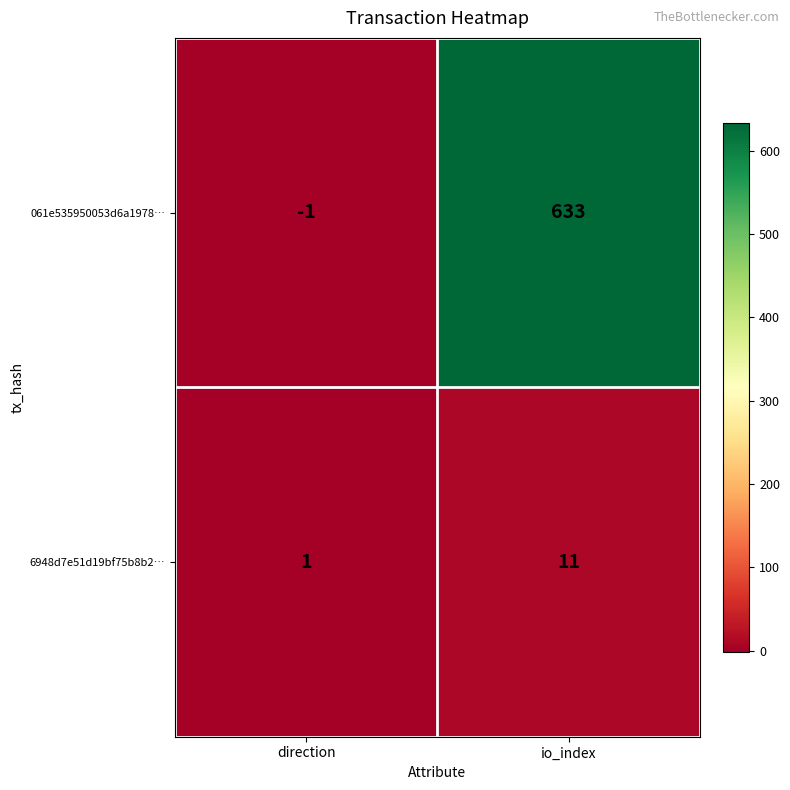

Rank the series by their average value, from lowest to highest.

6948d7e51d19bf75b8b2…, 061e535950053d6a1978…